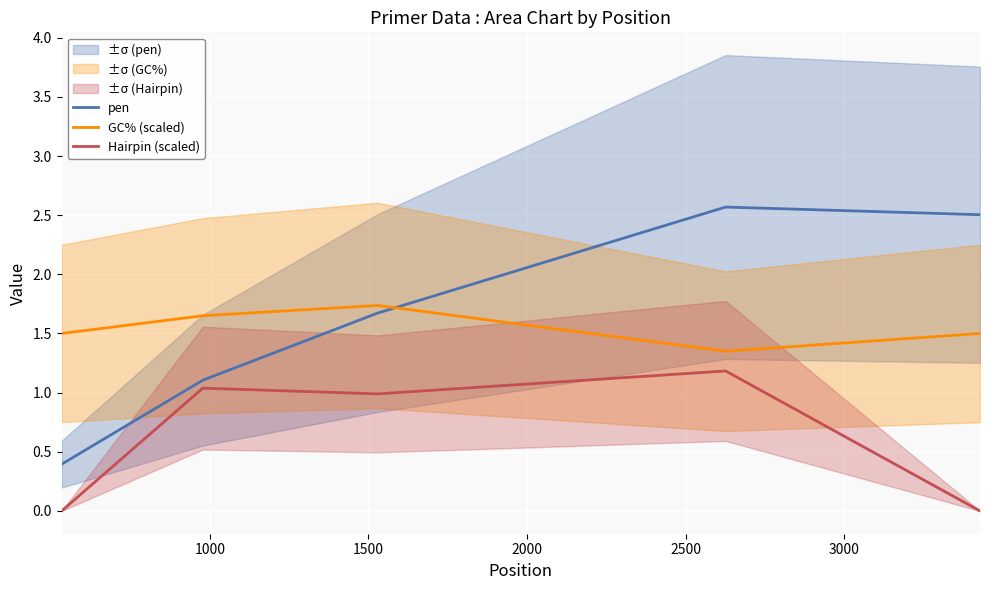

Which series ends up on top after the final intersection of pen and GC% (scaled)?

pen